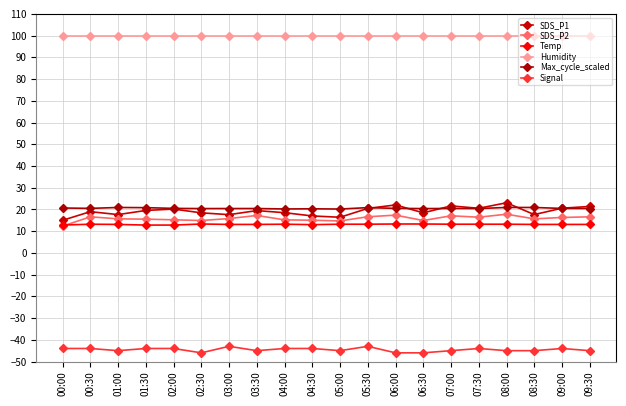

True or false: SDS_P1 and Signal cross at least once.

False